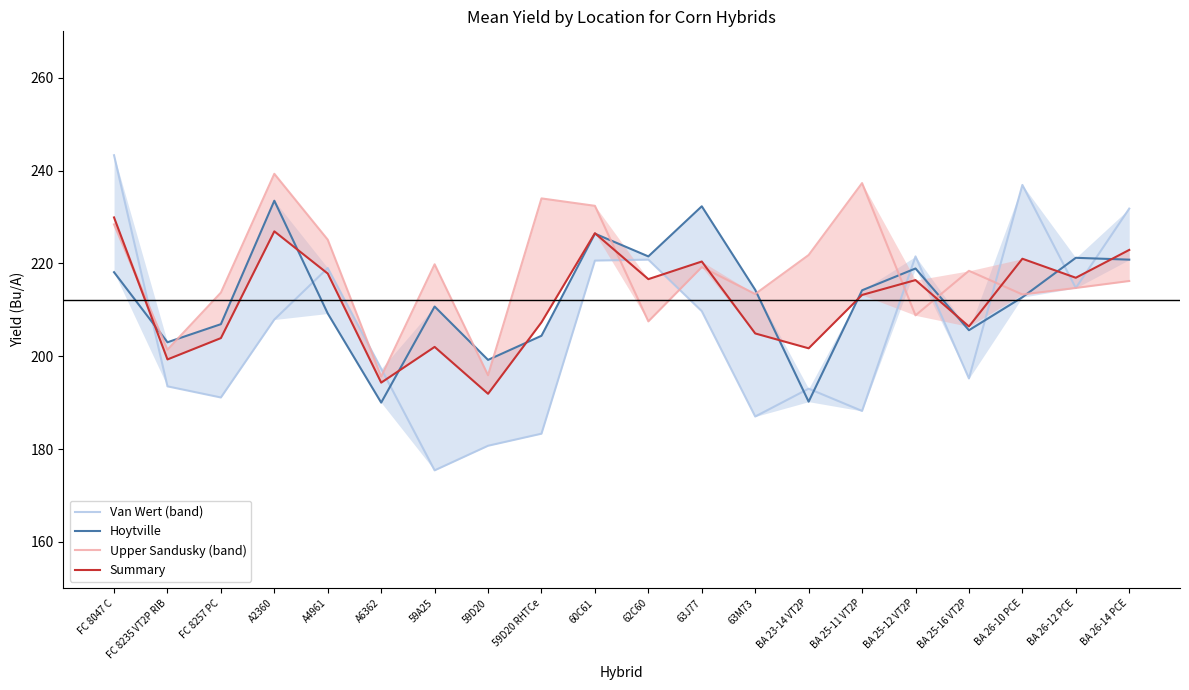

How many times do Hoytville and Summary cross each other?

10